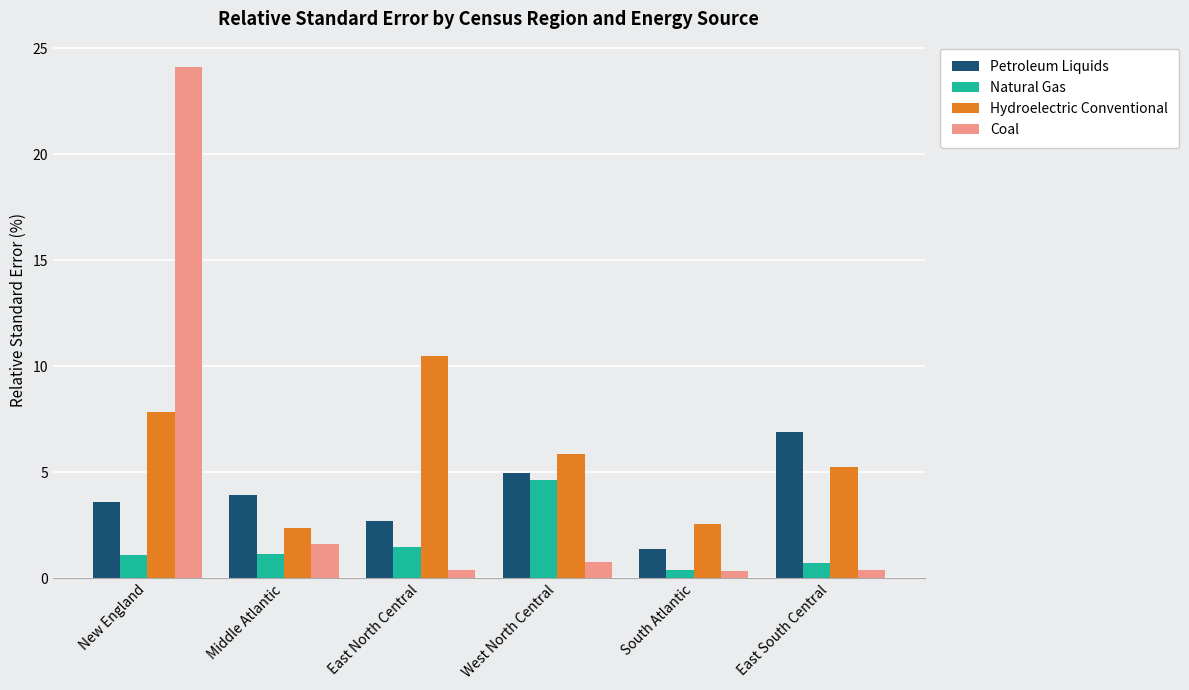

What is the approximate value of Petroleum Liquids at West North Central?

5.0